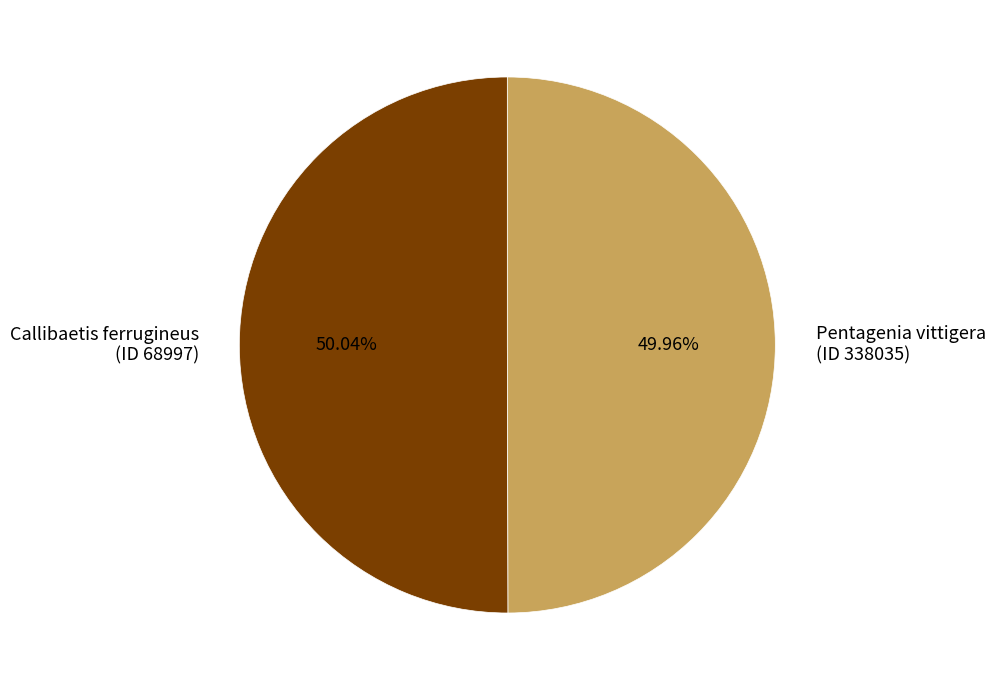

Combined, what portion of the pie is Callibaetis ferrugineus (ID 68997) and Pentagenia vittigera (ID 338035)?

100.0%